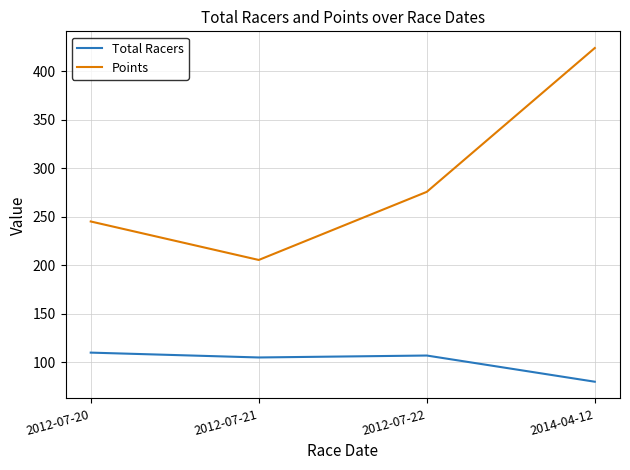

What is the difference between the Points values at 2014-04-12 and 2012-07-20?

178.8